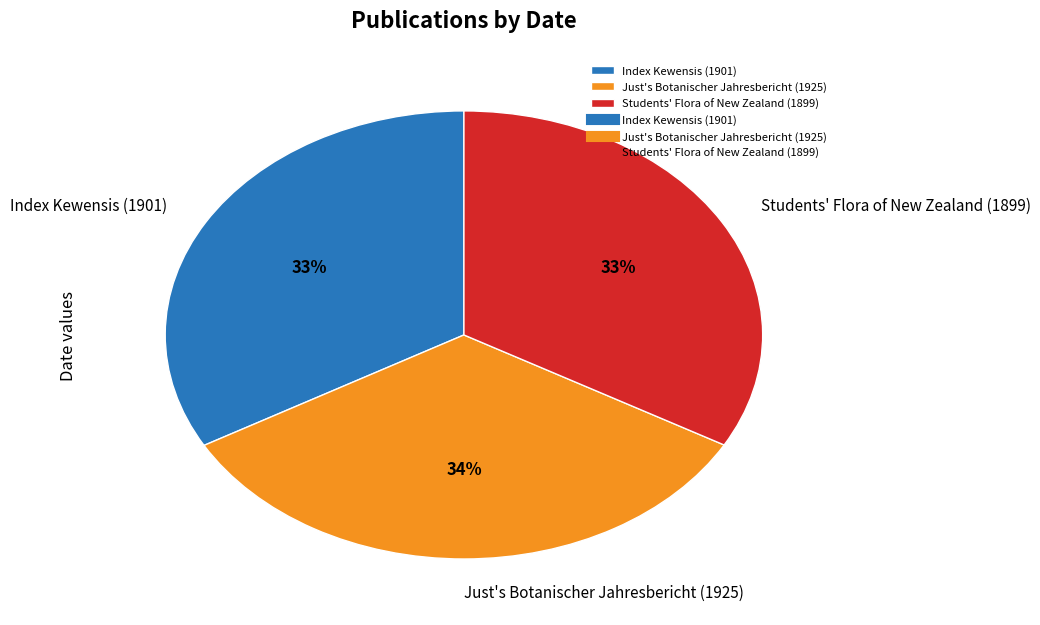

Does any single category account for the majority?

No